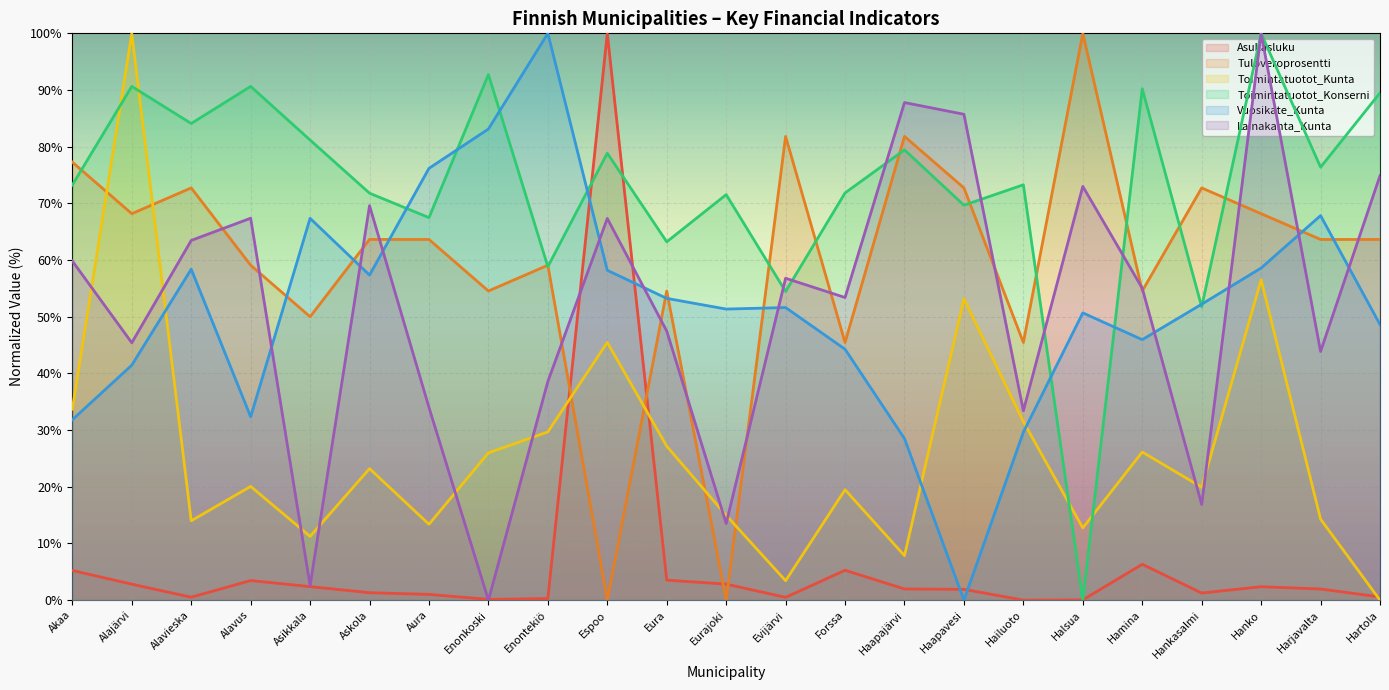

Reading left to right, what are all the values shown in this chart?

Asukasluku: Akaa=5.2	Alajärvi=2.8	Alavieska=0.5	Alavus=3.5	Asikkala=2.4	Askola=1.3	Aura=1.0	Enonkoski=0.1	Enontekiö=0.3	Espoo=100.0	Eura=3.5	Eurajoki=2.8	Evijärvi=0.5	Forssa=5.3	Haapajärvi=2.0	Haapavesi=1.9	Hailuoto=0.0	Halsua=0.0	Hamina=6.3	Hankasalmi=1.3	Hanko=2.4	Harjavalta=2.0	Hartola=0.6
Tuloveroprosentti: Akaa=77.3	Alajärvi=68.2	Alavieska=72.7	Alavus=59.1	Asikkala=50.0	Askola=63.6	Aura=63.6	Enonkoski=54.5	Enontekiö=59.1	Espoo=0.0	Eura=54.5	Eurajoki=0.0	Evijärvi=81.8	Forssa=45.5	Haapajärvi=81.8	Haapavesi=72.7	Hailuoto=45.5	Halsua=100.0	Hamina=54.5	Hankasalmi=72.7	Hanko=68.2	Harjavalta=63.6	Hartola=63.6
Toimintatuotot_Kunta: Akaa=33.7	Alajärvi=100.0	Alavieska=14.0	Alavus=20.1	Asikkala=11.3	Askola=23.2	Aura=13.4	Enonkoski=26.0	Enontekiö=29.7	Espoo=45.5	Eura=27.2	Eurajoki=15.0	Evijärvi=3.4	Forssa=19.5	Haapajärvi=7.9	Haapavesi=53.1	Hailuoto=31.5	Halsua=12.7	Hamina=26.1	Hankasalmi=19.9	Hanko=56.5	Harjavalta=14.3	Hartola=0.0
Toimintatuotot_Konserni: Akaa=73.2	Alajärvi=90.6	Alavieska=84.1	Alavus=90.6	Asikkala=81.2	Askola=71.8	Aura=67.5	Enonkoski=92.7	Enontekiö=58.8	Espoo=78.9	Eura=63.2	Eurajoki=71.5	Evijärvi=54.5	Forssa=71.8	Haapajärvi=79.4	Haapavesi=69.7	Hailuoto=73.3	Halsua=0.0	Hamina=90.2	Hankasalmi=51.8	Hanko=100.0	Harjavalta=76.4	Hartola=89.5
Vuosikate_Kunta: Akaa=31.8	Alajärvi=41.5	Alavieska=58.4	Alavus=32.3	Asikkala=67.4	Askola=57.4	Aura=76.2	Enonkoski=83.1	Enontekiö=100.0	Espoo=58.2	Eura=53.2	Eurajoki=51.4	Evijärvi=51.6	Forssa=44.3	Haapajärvi=28.5	Haapavesi=0.0	Hailuoto=29.6	Halsua=50.7	Hamina=46.0	Hankasalmi=52.2	Hanko=58.6	Harjavalta=67.8	Hartola=48.6
Lainakanta_Kunta: Akaa=59.8	Alajärvi=45.4	Alavieska=63.5	Alavus=67.4	Asikkala=2.6	Askola=69.6	Aura=34.0	Enonkoski=0.0	Enontekiö=38.6	Espoo=67.3	Eura=47.5	Eurajoki=13.5	Evijärvi=56.8	Forssa=53.4	Haapajärvi=87.8	Haapavesi=85.7	Hailuoto=33.4	Halsua=73.0	Hamina=55.0	Hankasalmi=16.9	Hanko=100.0	Harjavalta=43.9	Hartola=74.9